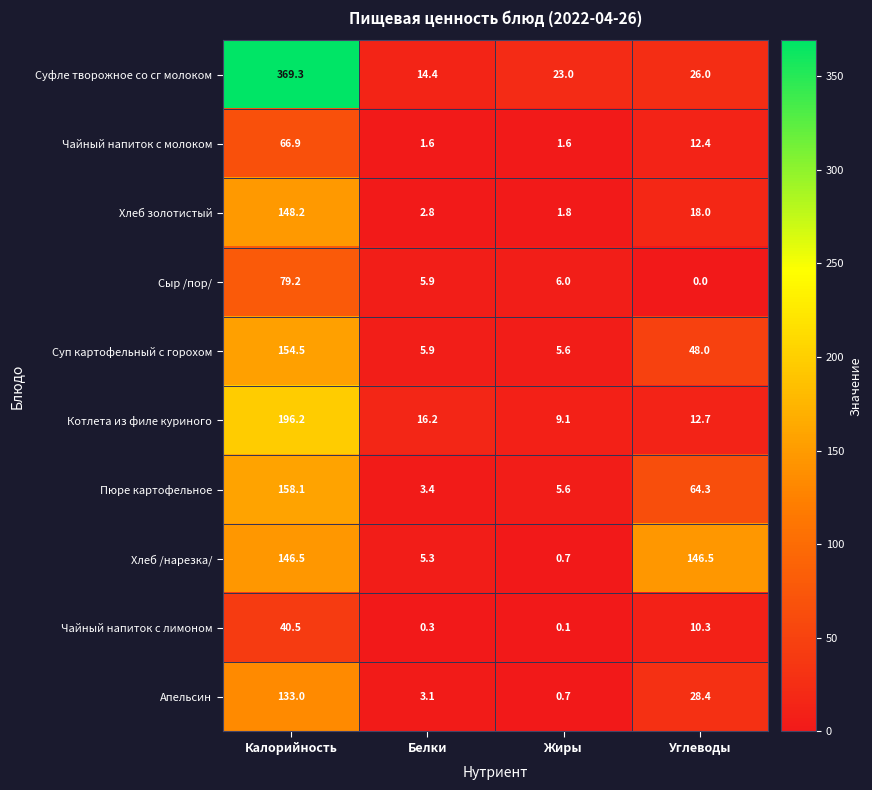

Is the value of Пюре картофельное at Белки greater than the value of Суфле творожное со сг молоком at Белки?

No